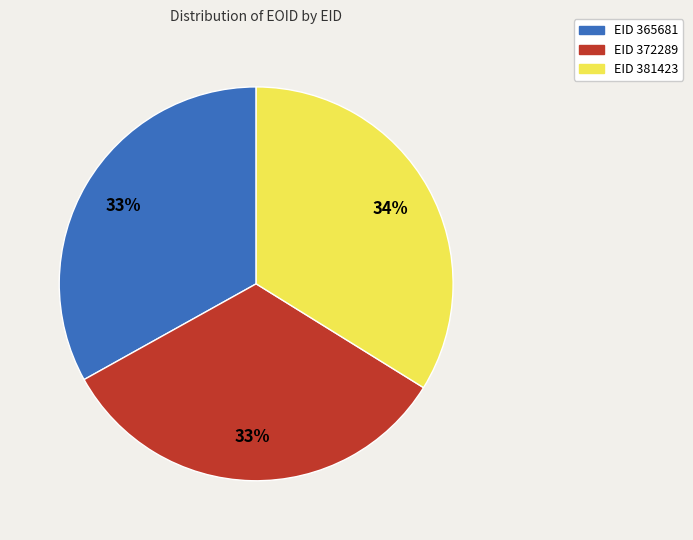

To the nearest percent, what is the combined percentage of EID 365681 and EID 381423?

67%